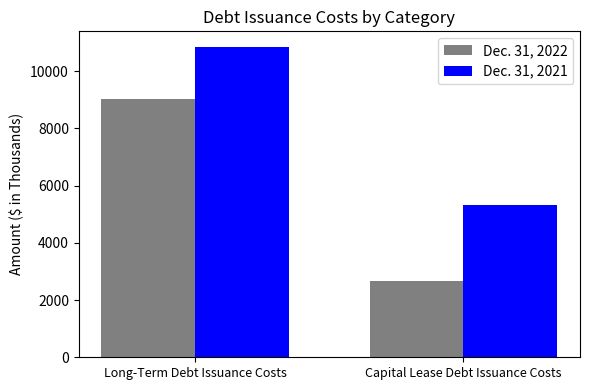

Reading right to left, what are all the values shown in this chart?

Dec. 31, 2022: 2681	9013
Dec. 31, 2021: 5318	10853